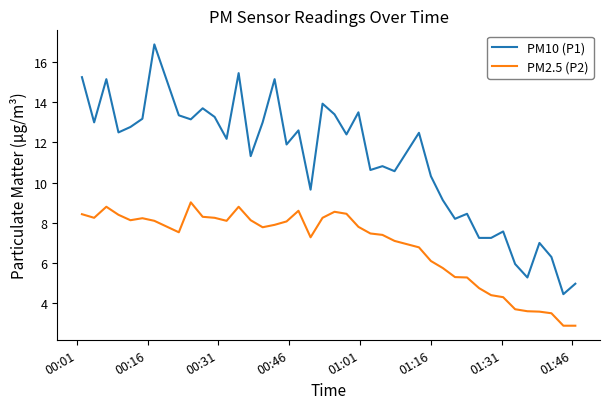

What is the highest value of the PM10 (P1) series?

16.9